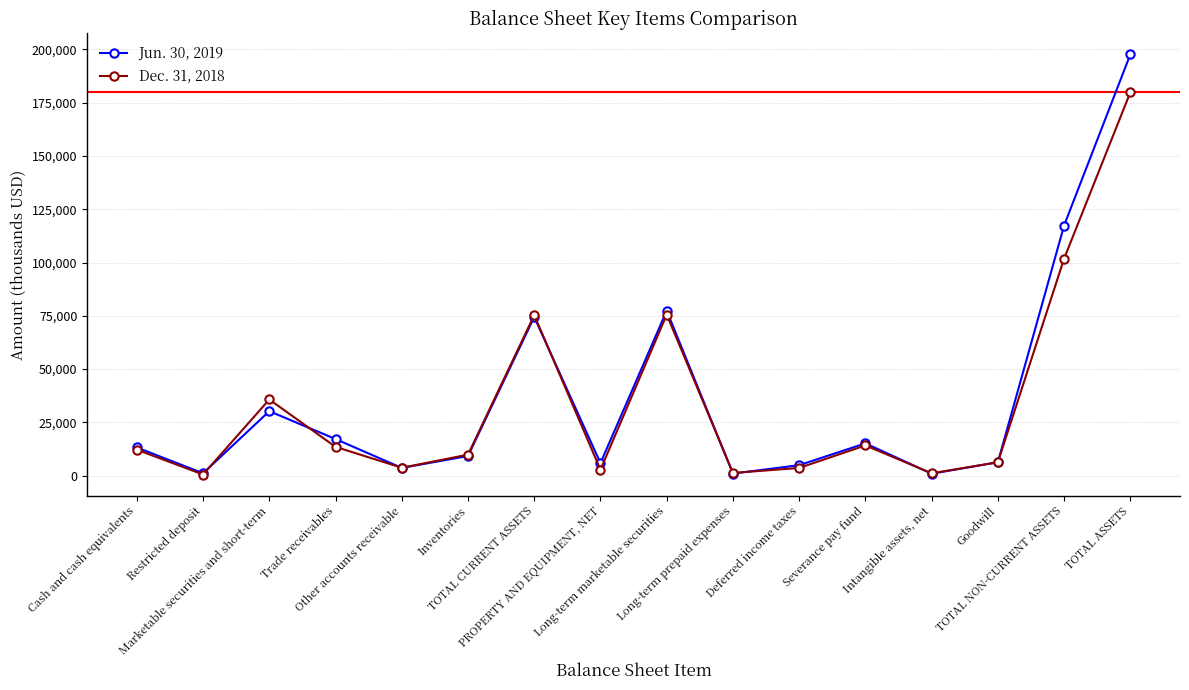

List the labels in order of Jun. 30, 2019 value, largest first.

TOTAL ASSETS, TOTAL NON-CURRENT ASSETS, Long-term marketable securities, TOTAL CURRENT ASSETS, Marketable securities and short-term, Trade receivables, Severance pay fund, Cash and cash equivalents, Inventories, Goodwill, PROPERTY AND EQUIPMENT, NET, Deferred income taxes, Other accounts receivable, Restricted deposit, Long-term prepaid expenses, Intangible assets, net